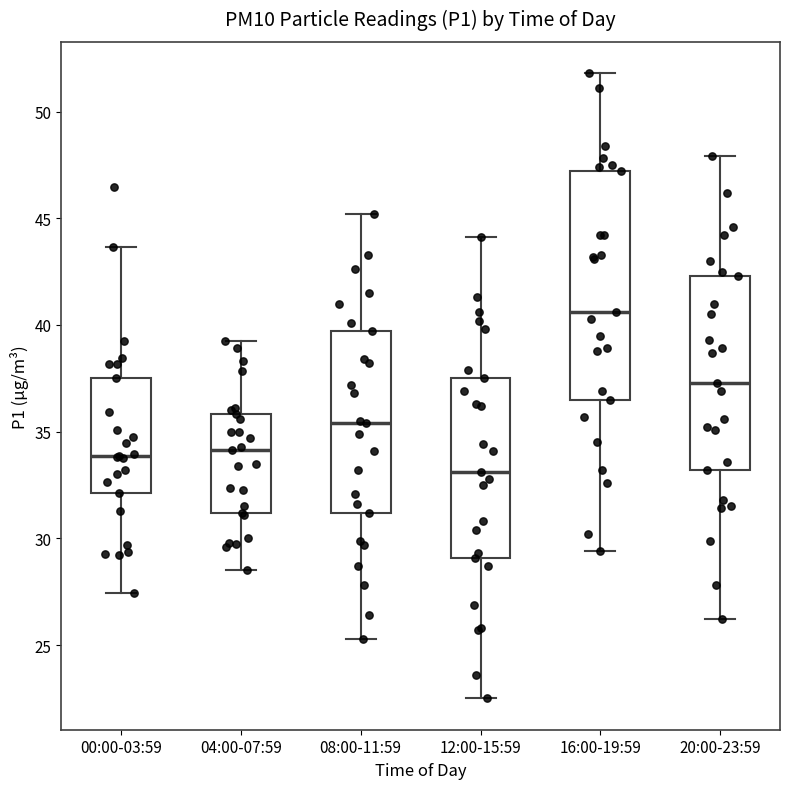

Which box is the tallest, from its lower edge to its upper edge?

16:00-19:59